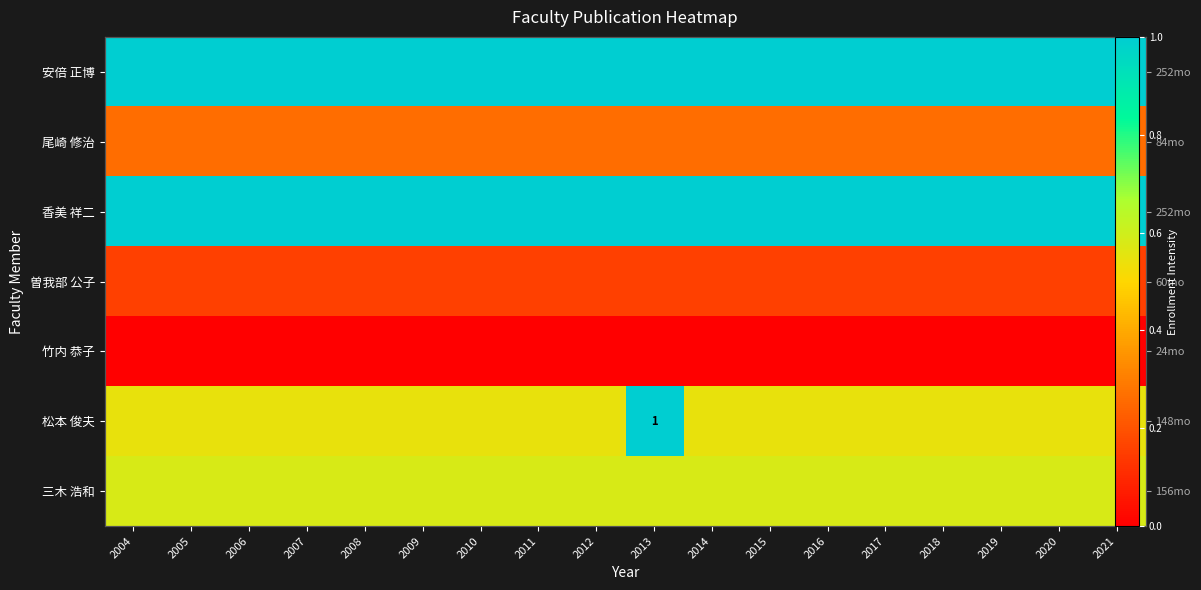

What is the difference between the highest and lowest values at 2020?

1.0